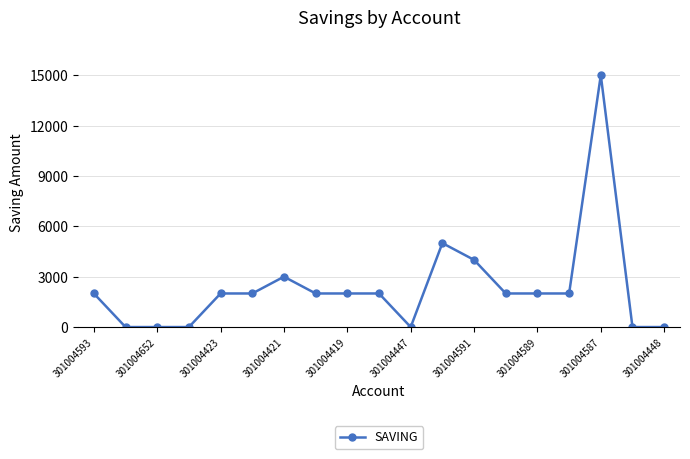

What is the average value?

2368